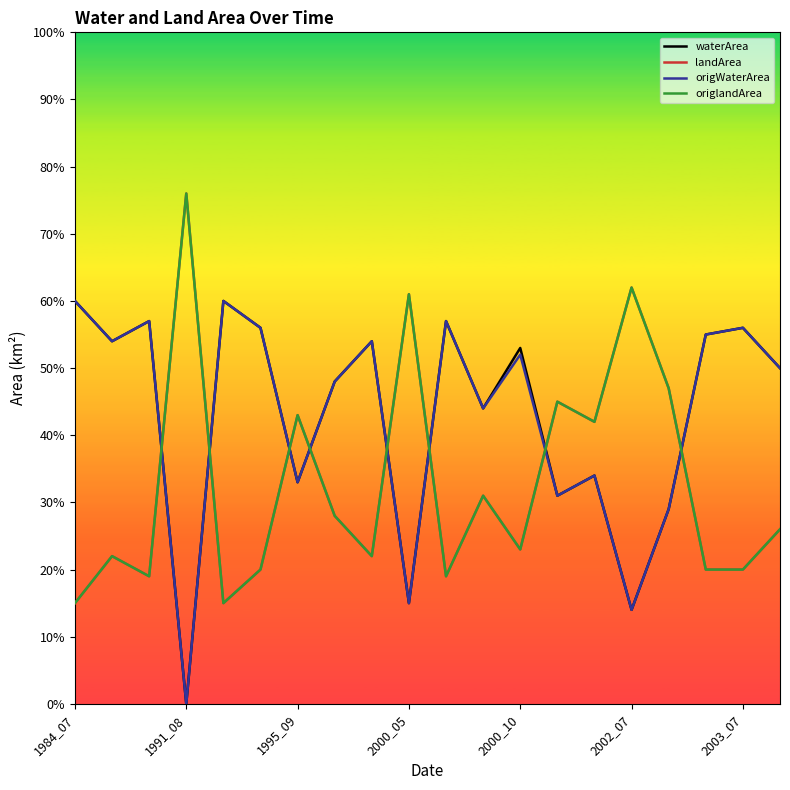

Does the chart have visible grid lines?

No